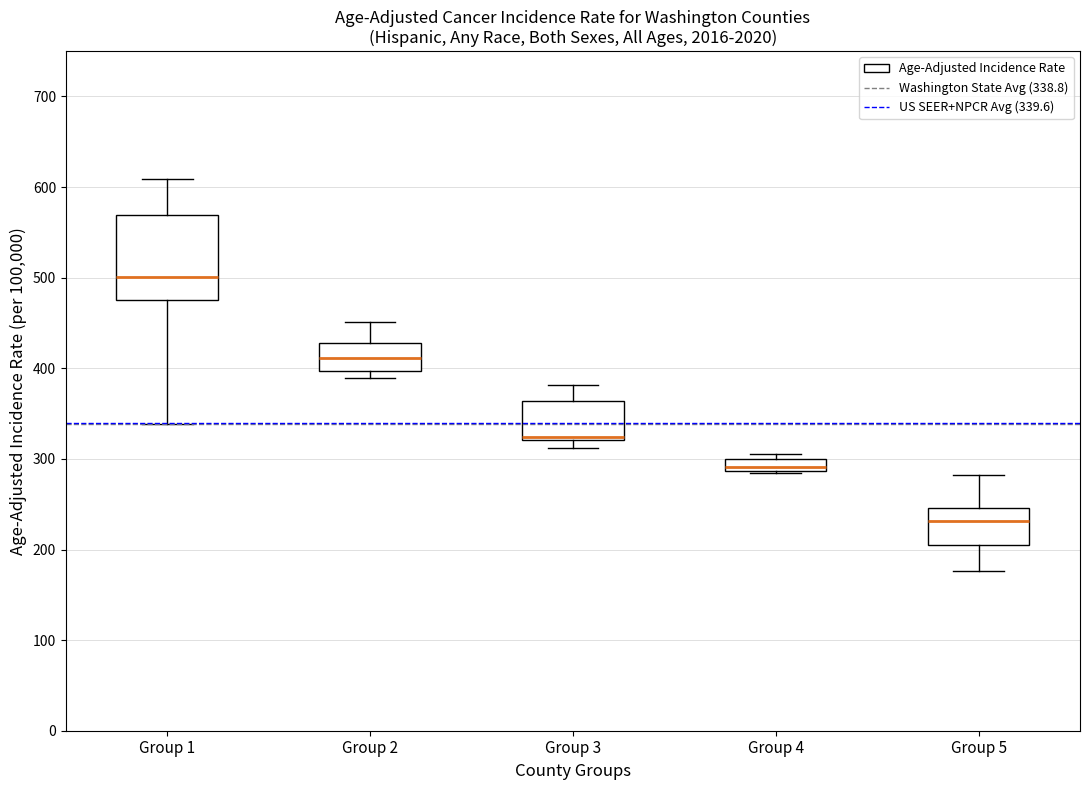

Comparing the boxes themselves (not the whiskers), which one is the tallest?

Group 1